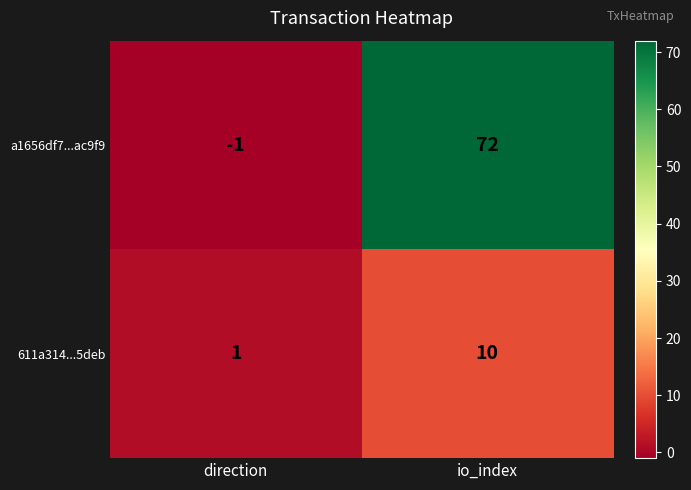

How many data points does each series have?

2